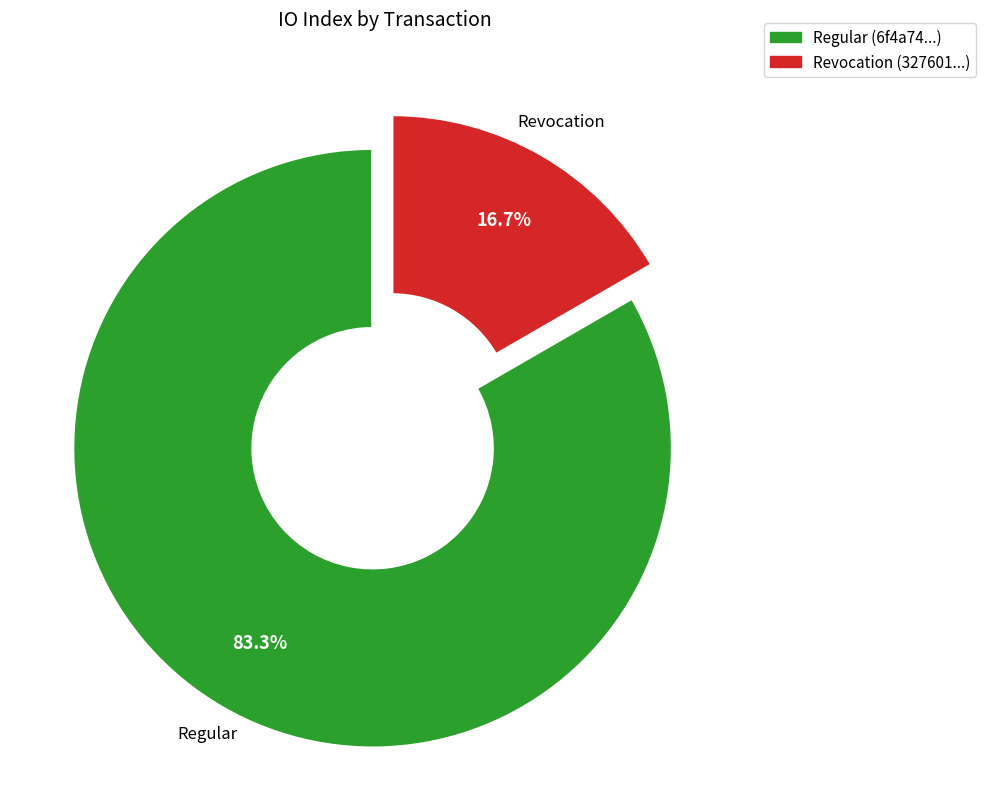

How many slices are in this pie chart?

2